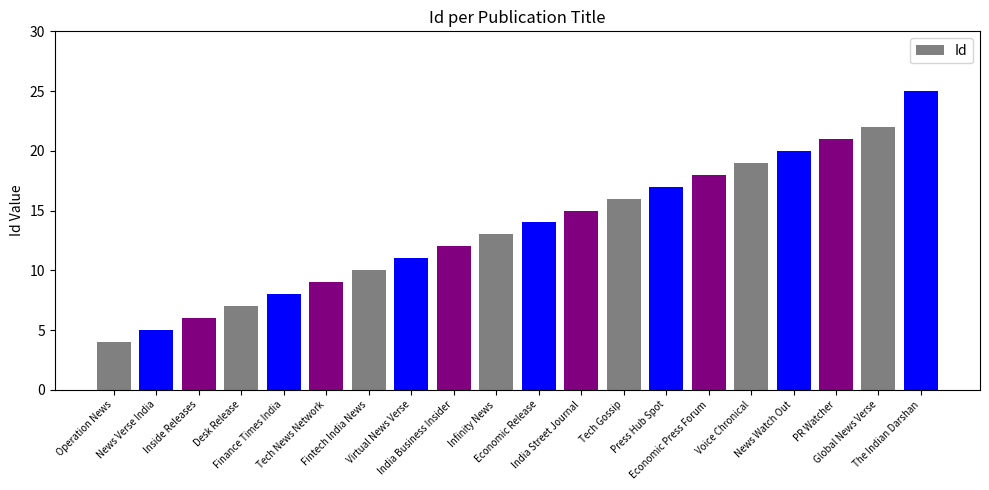

How many series are shown in this chart?

1